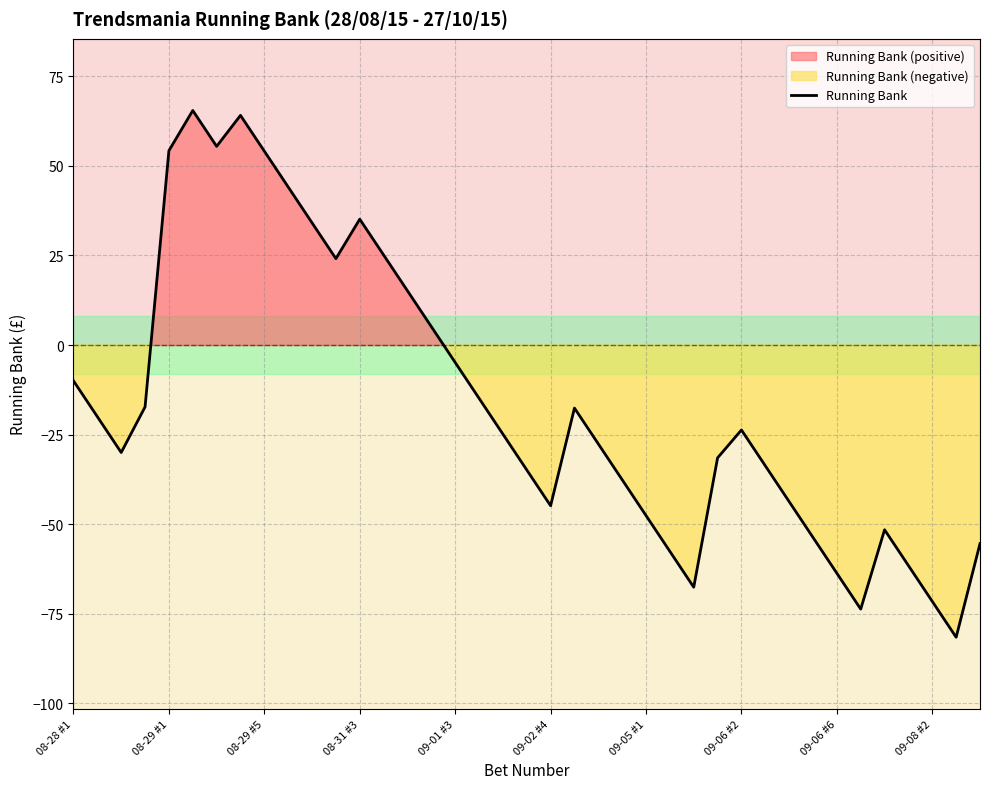

Reading left to right, list all the values displayed in this chart.

-10.0	-20.0	-30.0	-17.3	54.3	65.5	55.5	64.1	54.1	44.1	34.1	24.1	35.1	25.1	15.1	5.1	-4.9	-14.9	-24.9	-34.9	-44.9	-17.6	-27.6	-37.6	-47.6	-57.6	-67.6	-31.5	-23.7	-33.7	-43.7	-53.7	-63.7	-73.7	-51.6	-61.6	-71.6	-81.6	-55.4